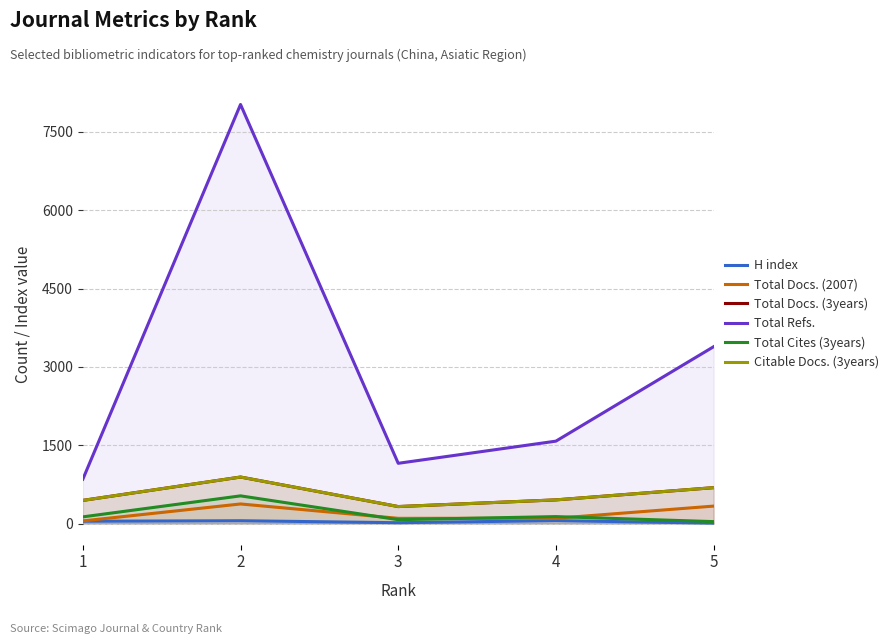

How many interior local valleys does the Total Refs. series have?

1